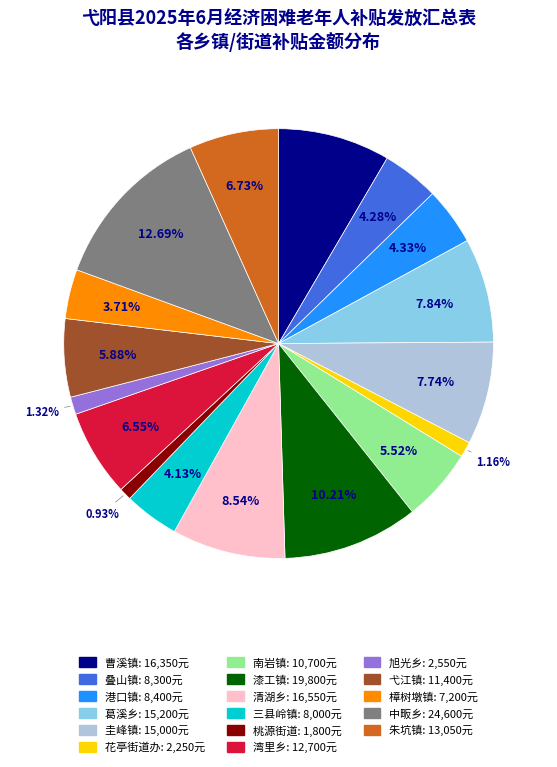

What percentage is the 曹溪镇 slice, to the nearest percent?

8%